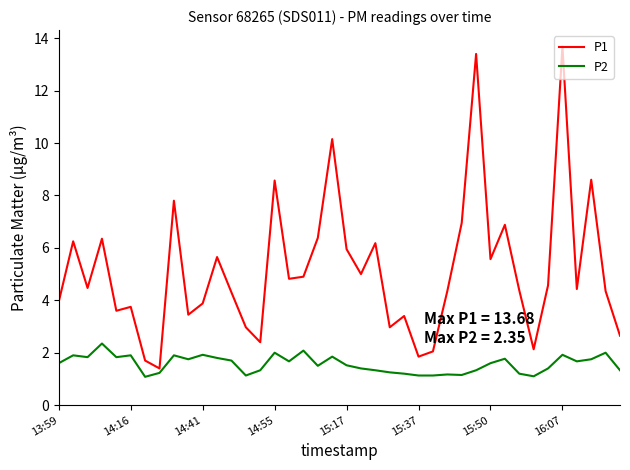

Which series has the largest range (max minus min)?

P1